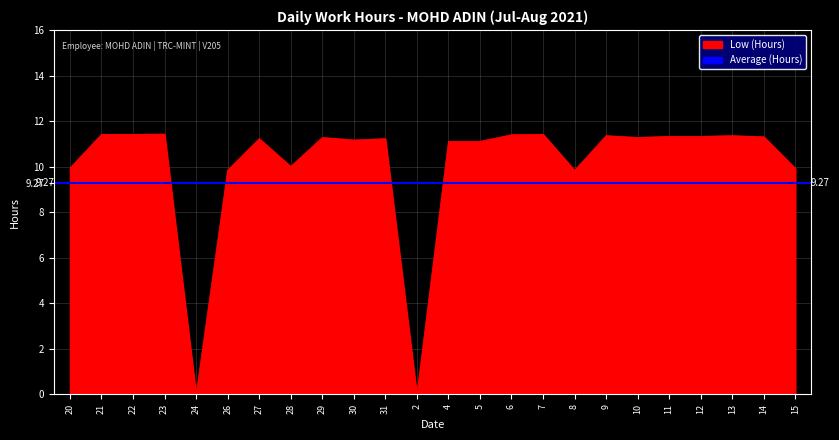

List the labels in order of value, largest first.

23, 21, 22, 7, 6, 9, 13, 11, 12, 14, 29, 10, 27, 31, 30, 4, 5, 28, 20, 15, 26, 8, 24, 2